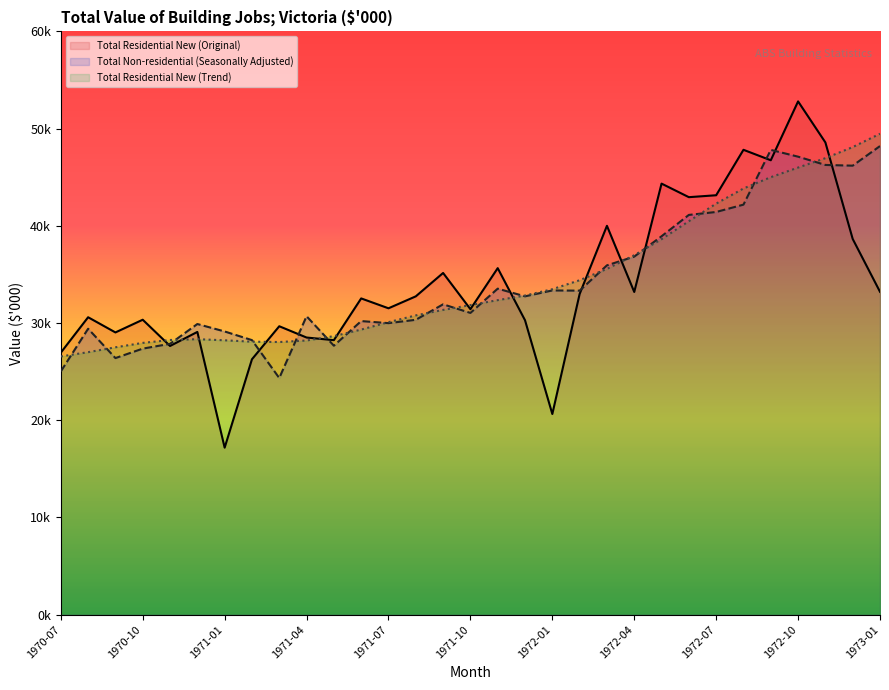

What value does the Total Residential New (Trend) series have at 1972-09?

45002